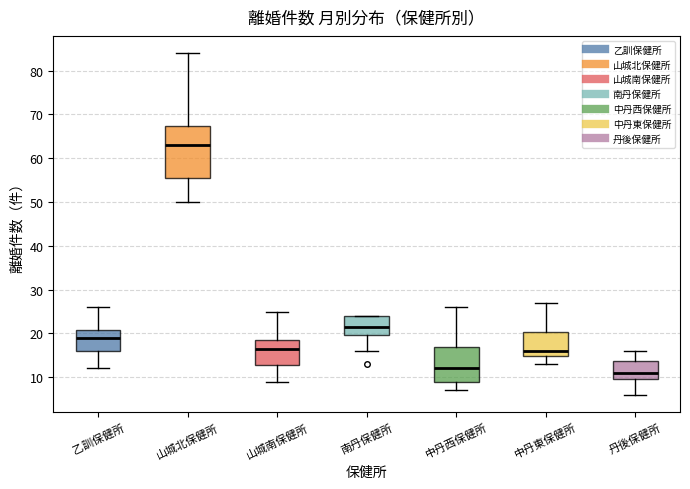

Reading left to right, transcribe this box plot: for each box, give where its median line is, the range the box spans, and where its two whiskers end, as read against the y-axis. The values are not printed on the chart, so give them approximately, as read against the axis.

乙訓保健所: median 19, box 16 to 21, whiskers 12 to 26
山城北保健所: median 63, box 56 to 67, whiskers 50 to 84
山城南保健所: median 17, box 13 to 19, whiskers 9 to 25
南丹保健所: median 22, box 20 to 24, whiskers 16 to 24
中丹西保健所: median 12, box 9 to 17, whiskers 7 to 26
中丹東保健所: median 16, box 15 to 20, whiskers 13 to 27
丹後保健所: median 11, box 10 to 14, whiskers 6 to 16